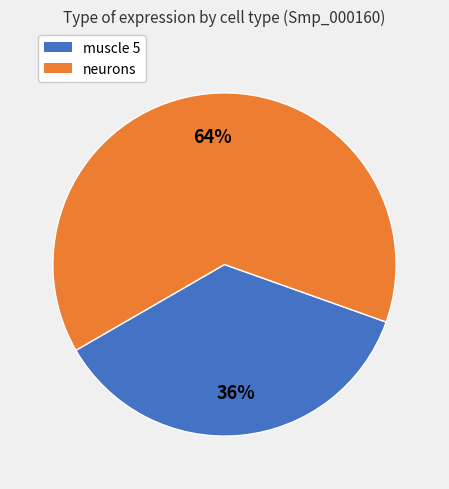

Is there any slice that represents more than half of the pie?

Yes